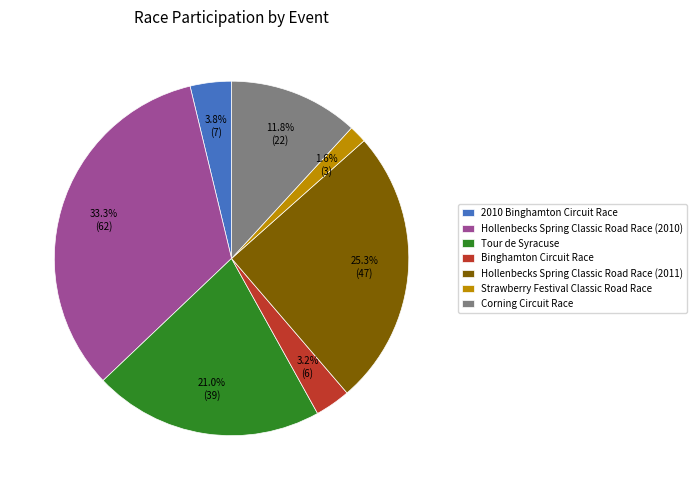

How many segments does this pie chart have?

7